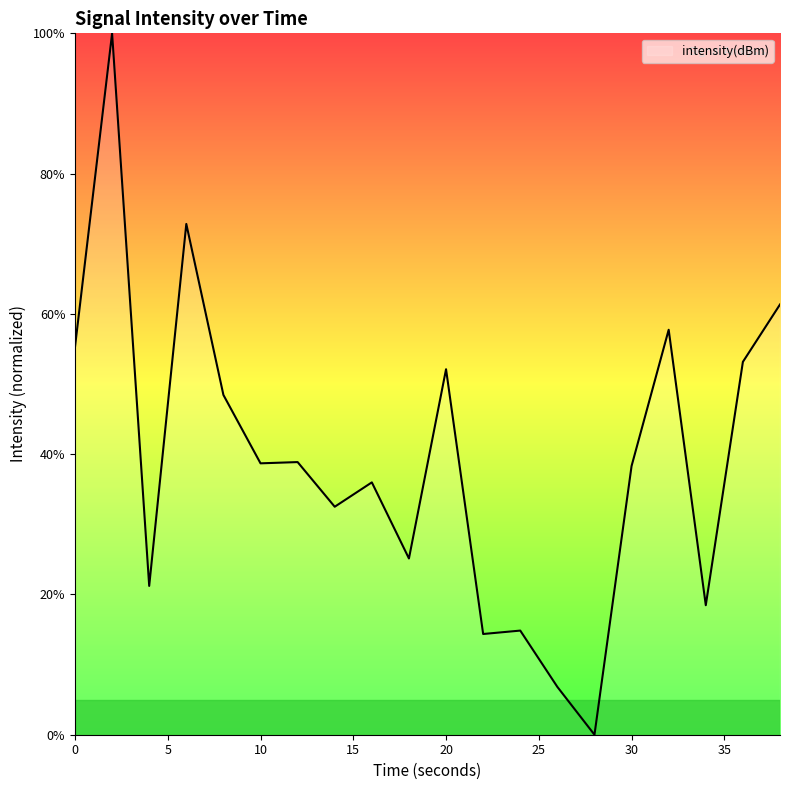

True or false: the data has more than 1 interior local peaks.

True